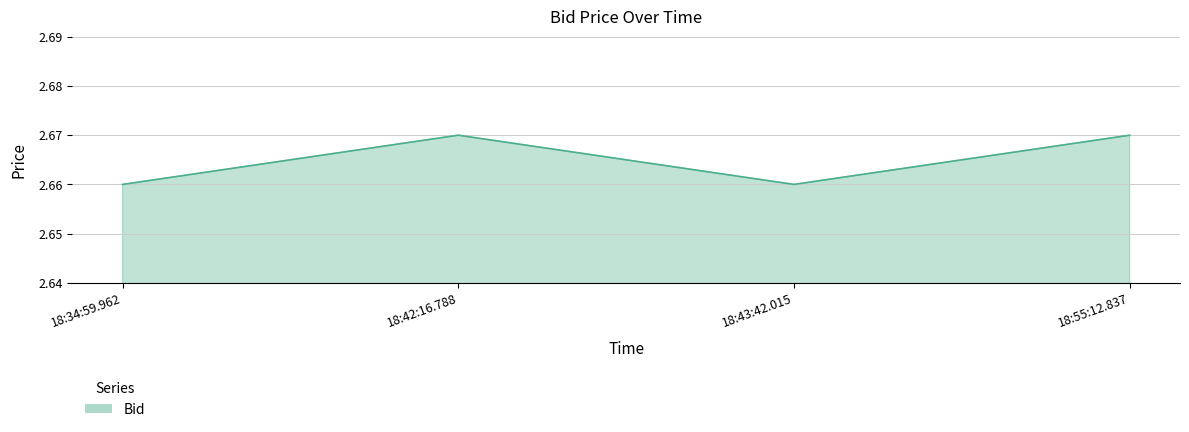

Is it true that the value at 18:42:16.788 is 3.8?

False